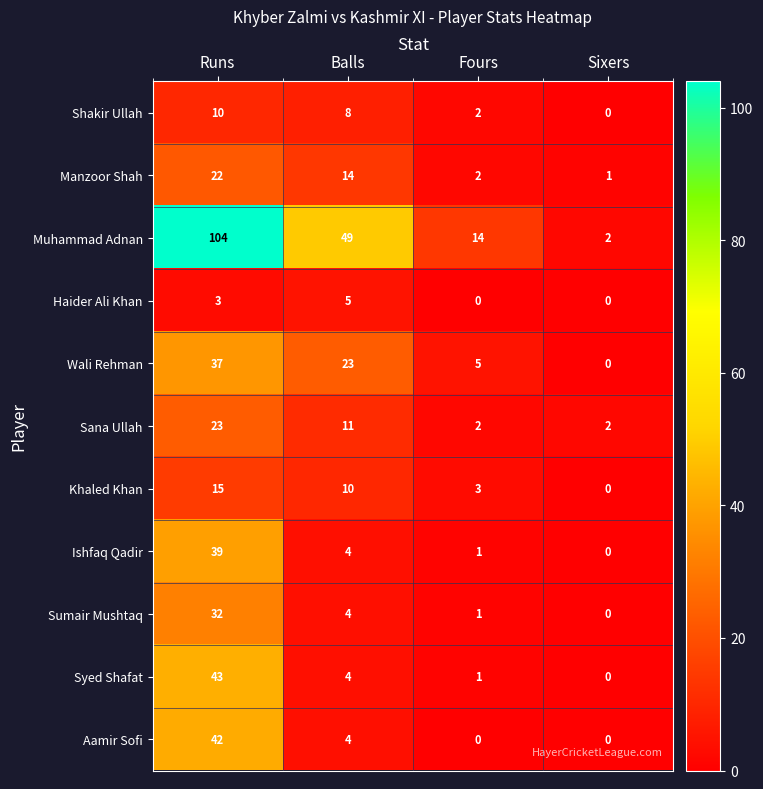

What is the total value across all series at Fours?

31